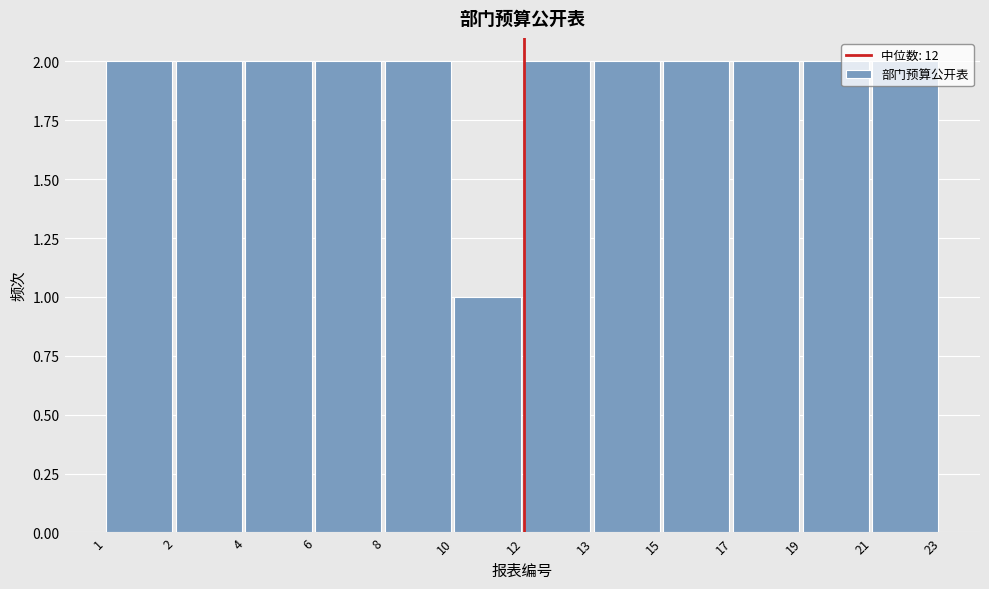

What is the sum of all values?

23